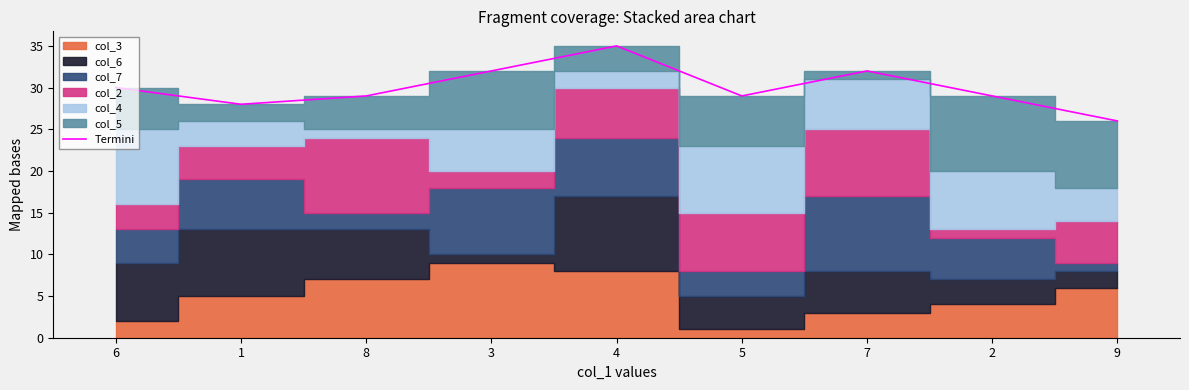

At which label does Termini reach its minimum?

9